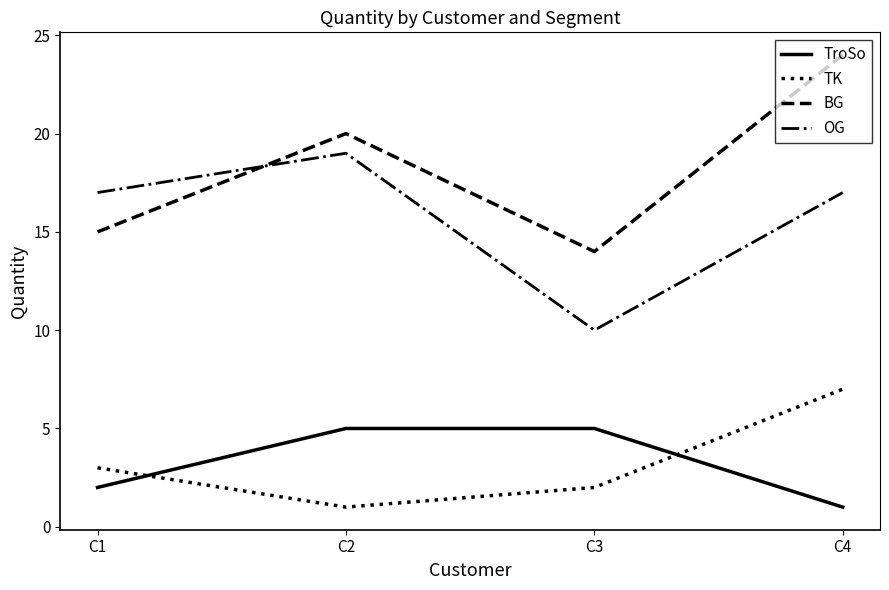

At which category is the sum across all series the highest?

C4